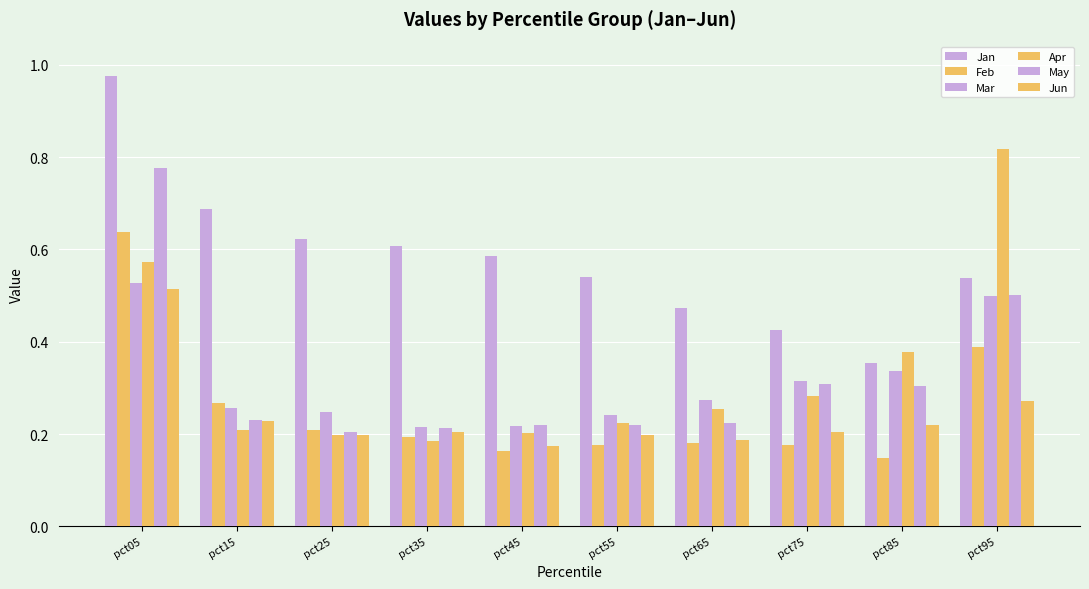

How many data points does each series have?

10